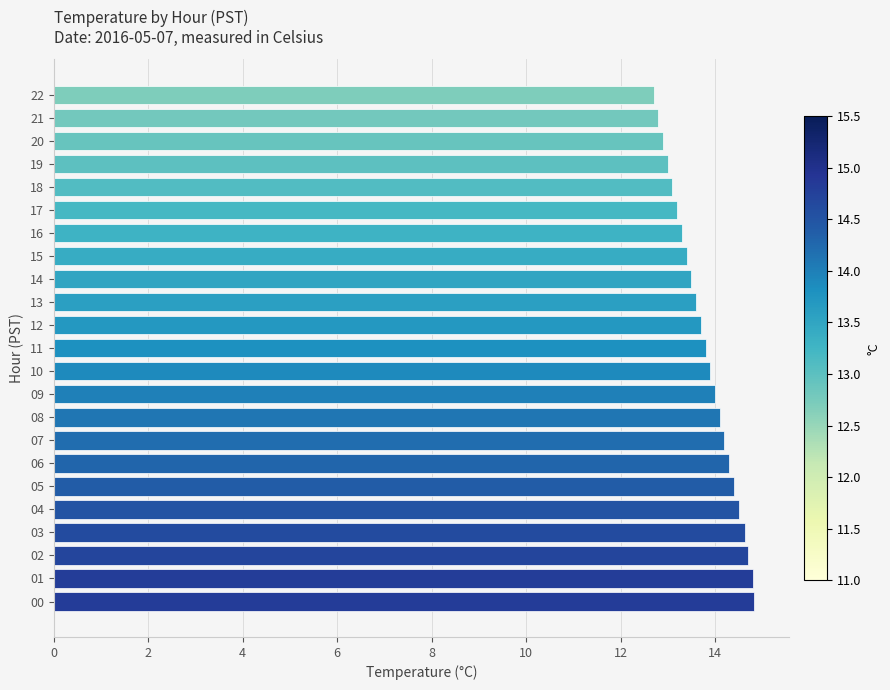

Does the chart contain any negative values?

No